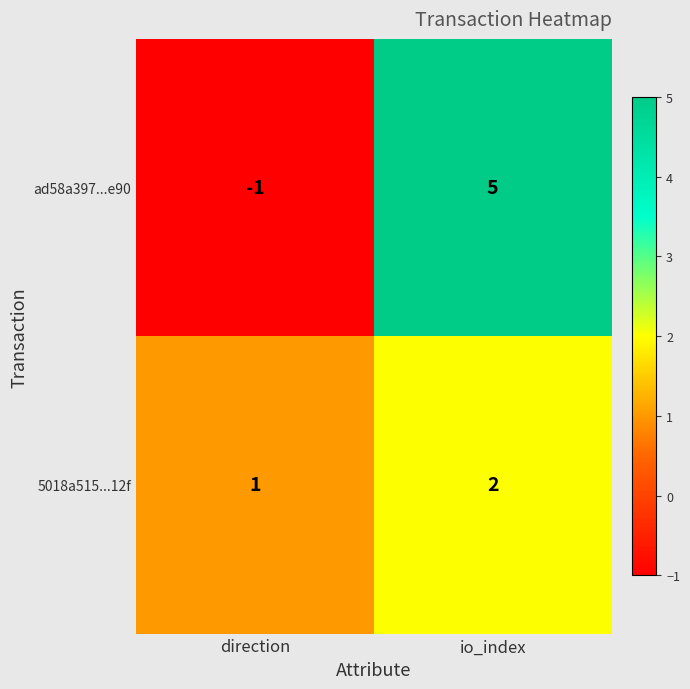

Rank the series at direction from highest to lowest value.

5018a515...12f, ad58a397...e90